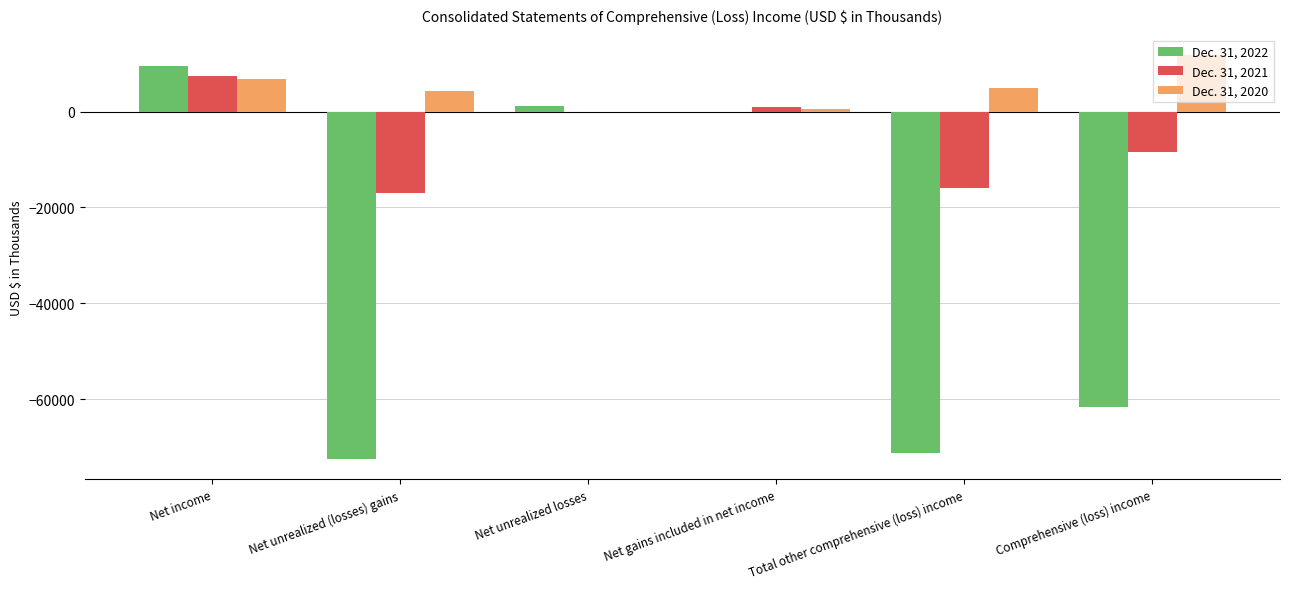

Between Net unrealized (losses) gains and Comprehensive (loss) income, which series saw the biggest shift?

Dec. 31, 2022